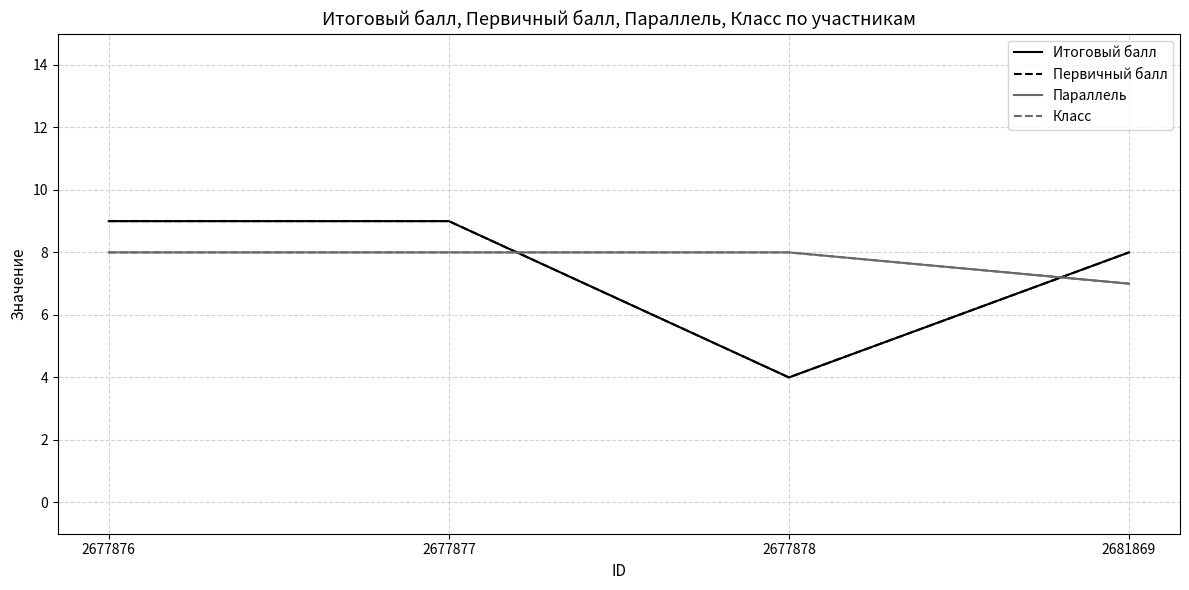

The Параллель series shows 8 at 2677877. True or false?

True